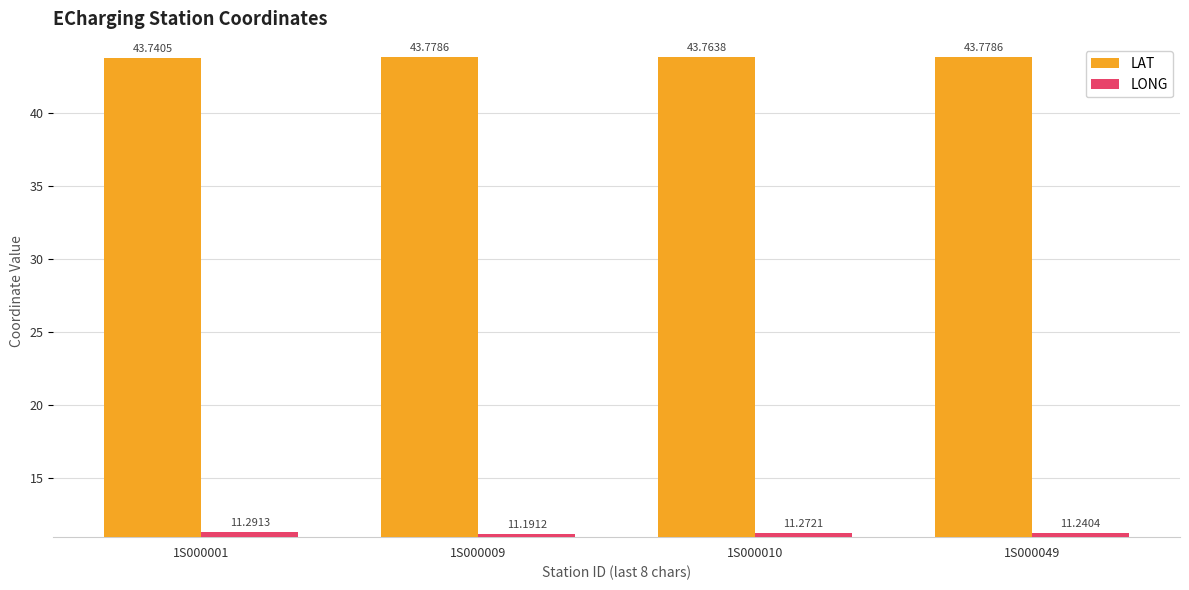

Is it true that LAT equals 14.0 at 1S000001?

False